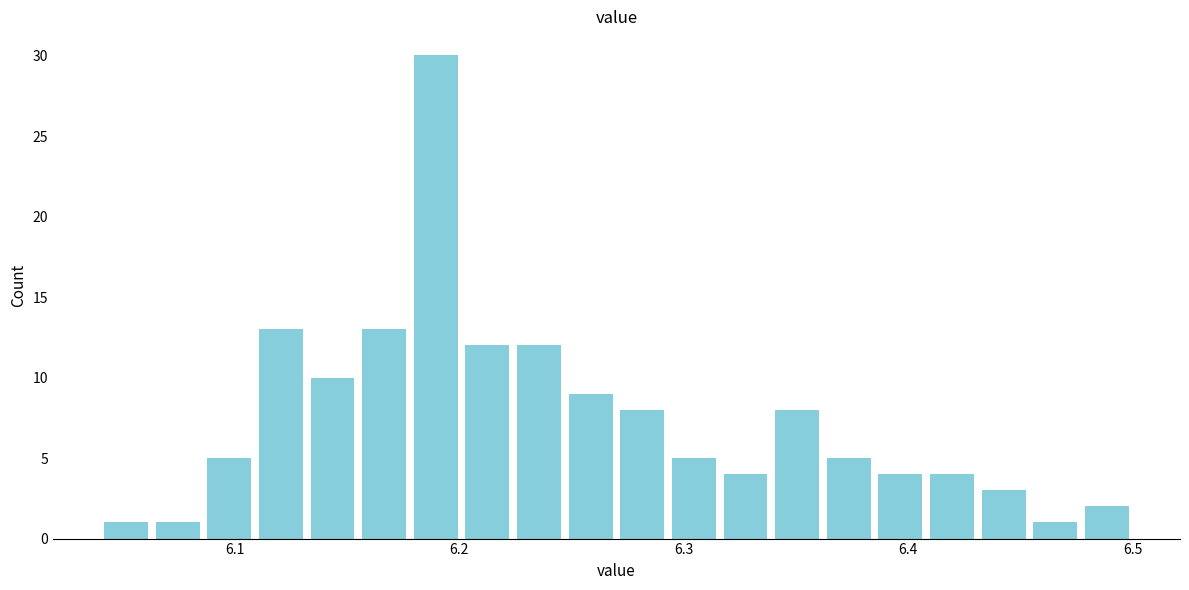

Around what value on the x-axis is the tallest bar? Give the approximate position of its centre, as read against the axis.

6.19